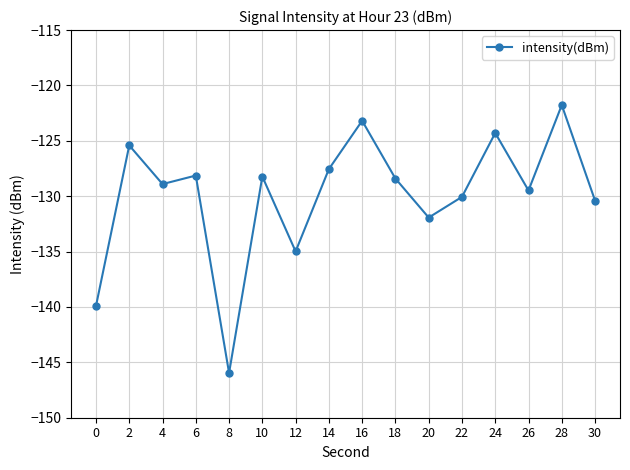

Where is the data nearest to the value -133?

20